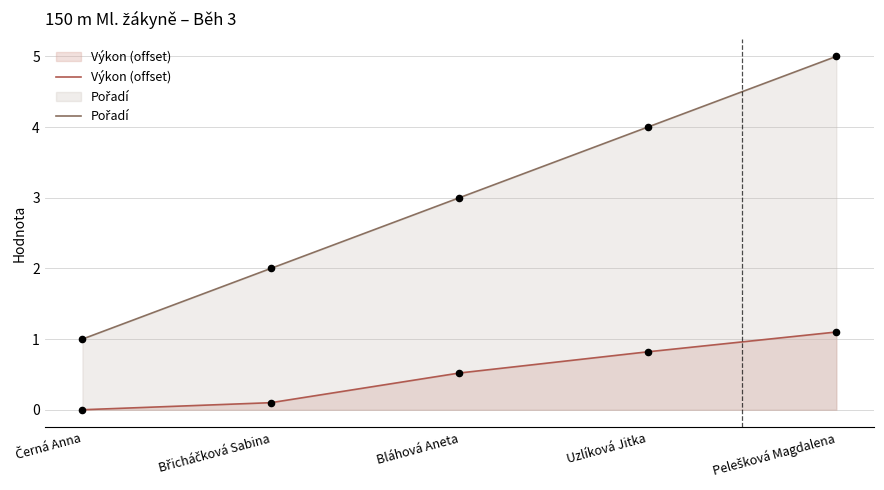

Is the value of Pořadí at Bláhová Aneta greater than the value of Výkon (offset) at Pelešková Magdalena?

Yes